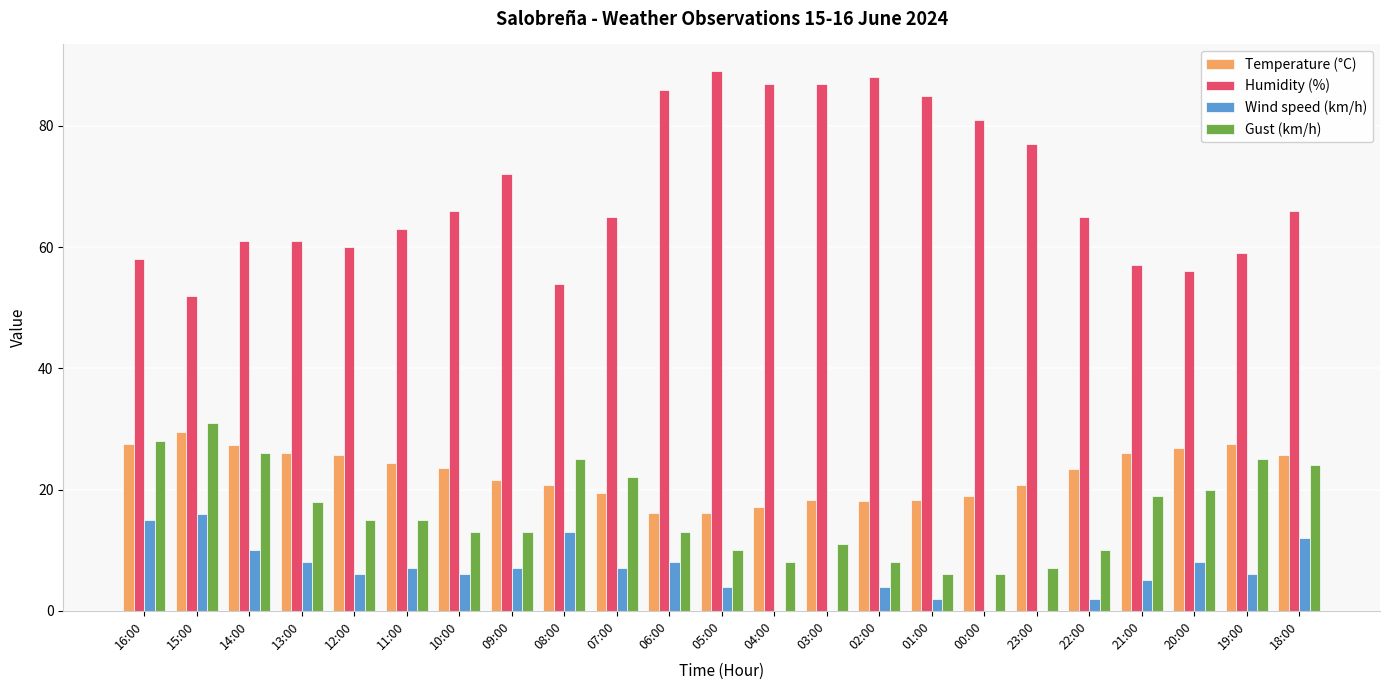

Count the number of data series in this chart.

4